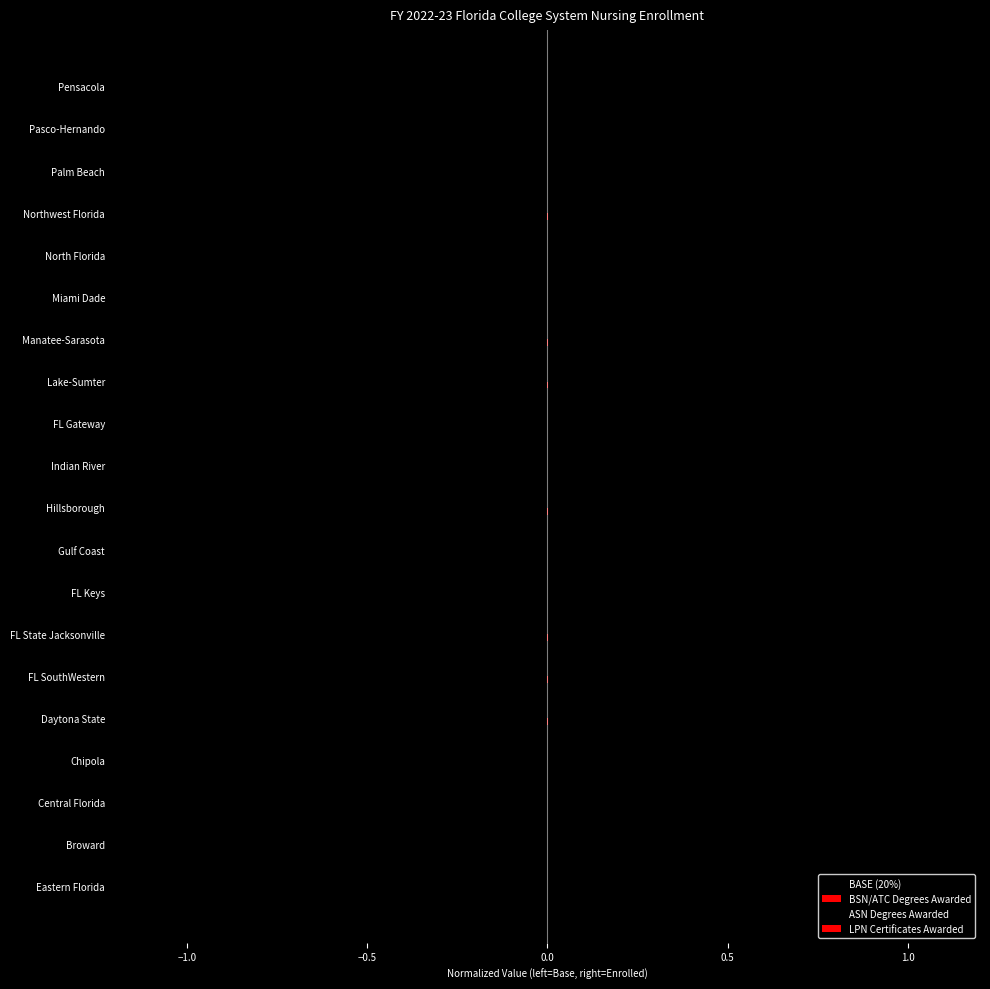

How many series are shown in this chart?

4